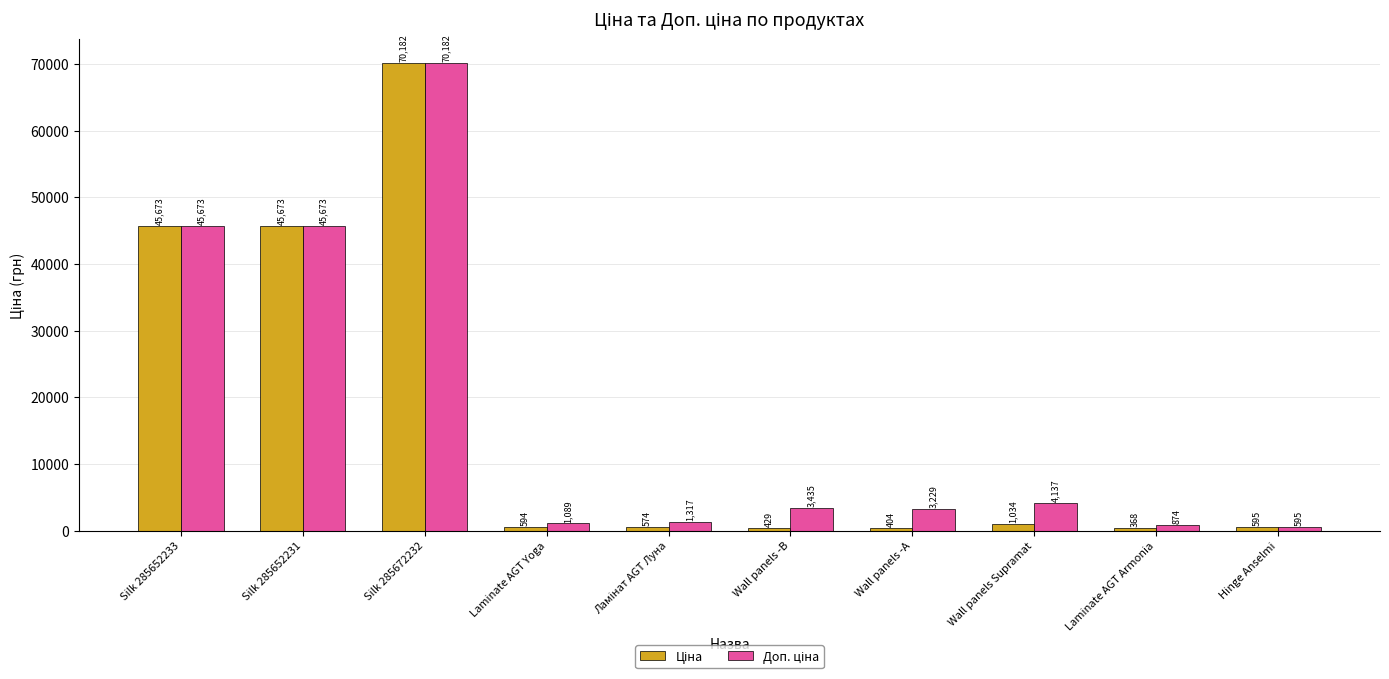

What is the total value across all series at Silk 285672232?

140363.2